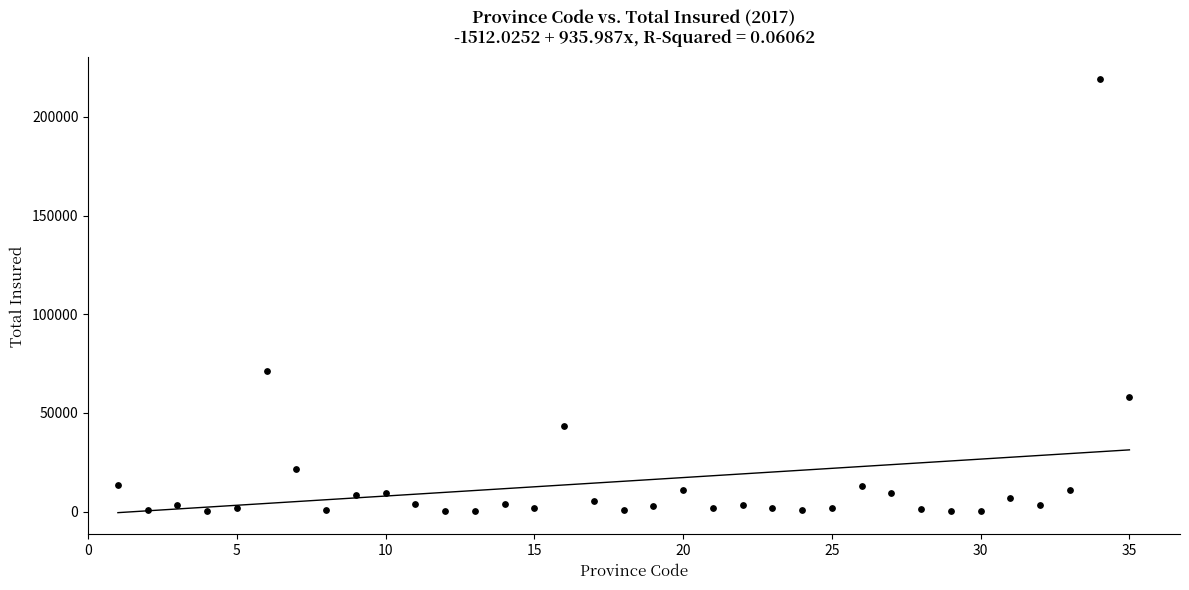

What Y value in the scatter plot is closest to 109659?

71312